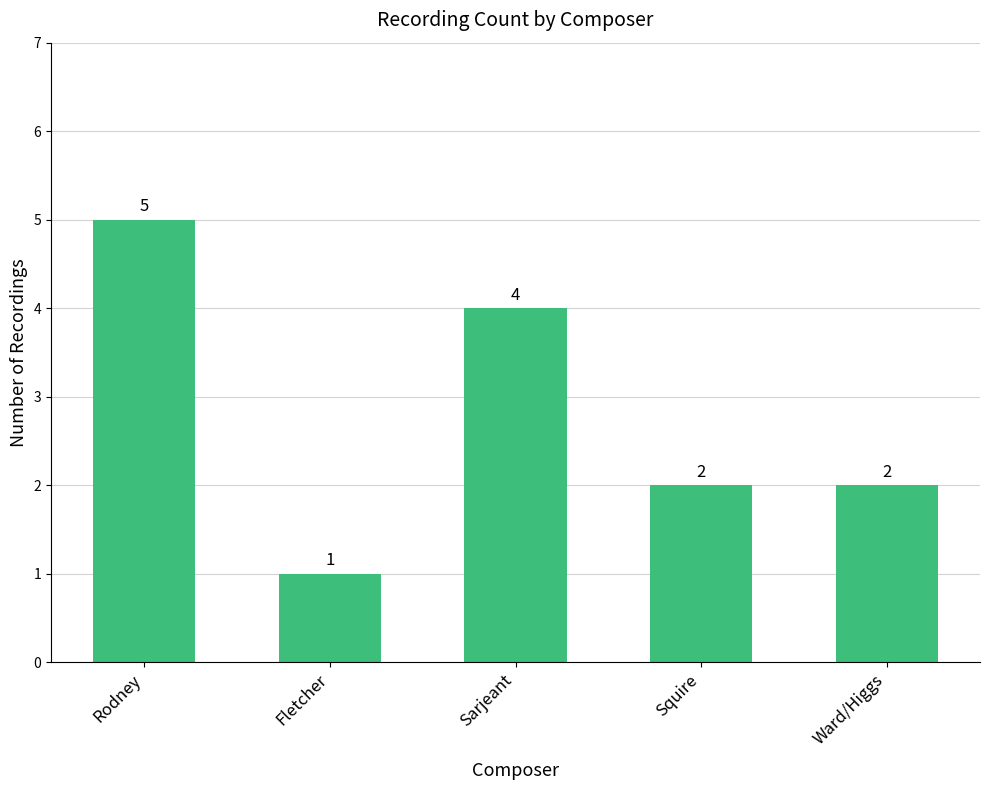

The chart shows a value of 2 at Fletcher. True or false?

False